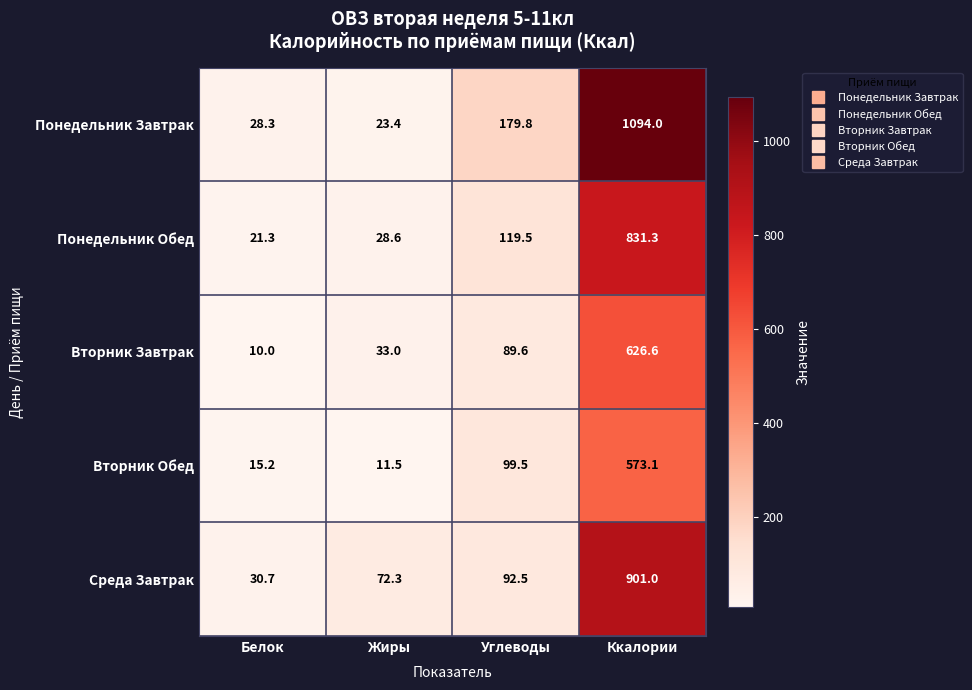

Which series has the largest range (max minus min)?

Понедельник Завтрак